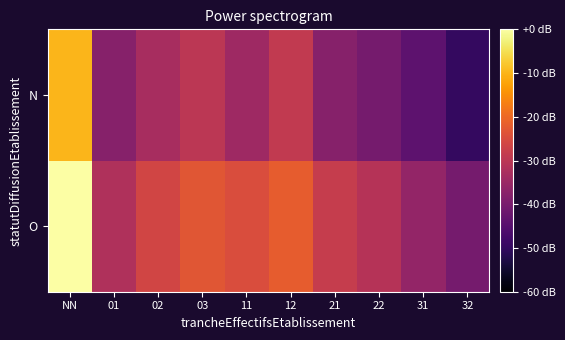

List the series in order of their peak value, lowest first.

N, O